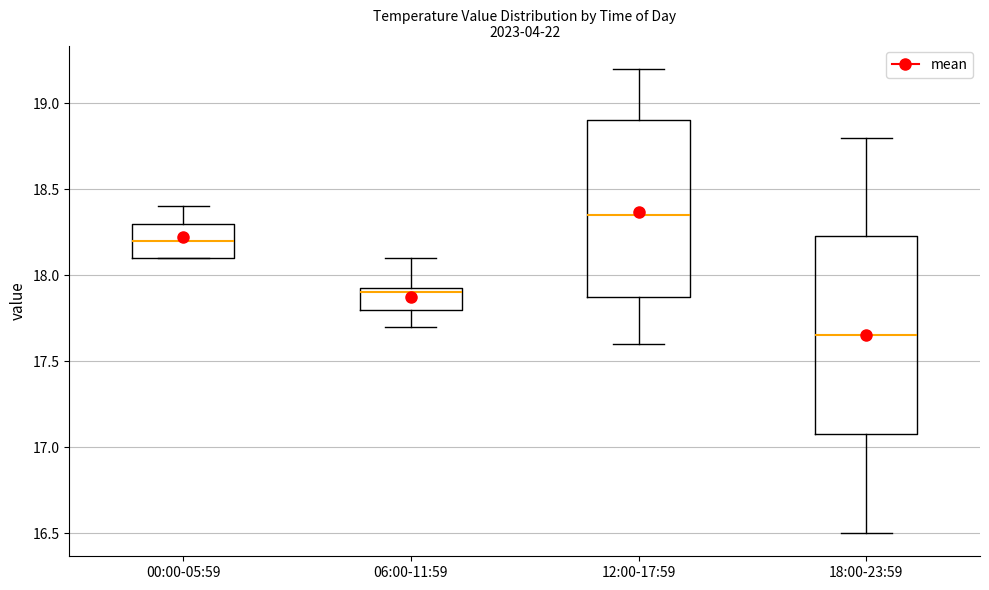

Which box's median line is the highest?

12:00-17:59